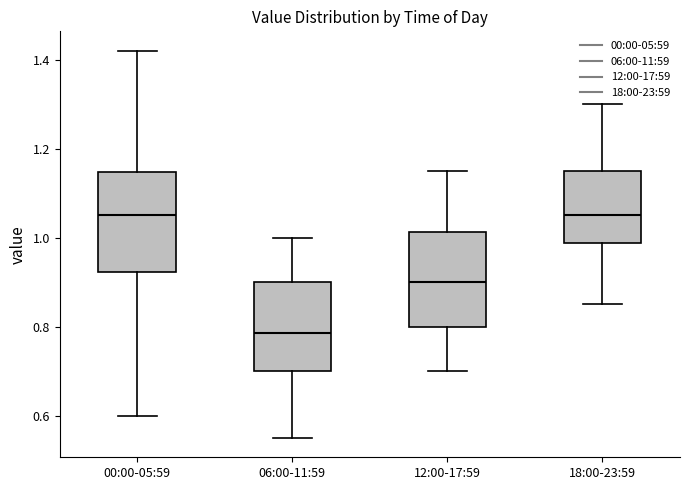

Reading left to right, transcribe this box plot: for each box, give where its median line is, the range the box spans, and where its two whiskers end, as read against the y-axis. The values are not printed on the chart, so give them approximately, as read against the axis.

00:00-05:59: median 1.06, box 0.92 to 1.14, whiskers 0.60 to 1.42
06:00-11:59: median 0.78, box 0.70 to 0.90, whiskers 0.56 to 1.00
12:00-17:59: median 0.90, box 0.80 to 1.02, whiskers 0.70 to 1.16
18:00-23:59: median 1.06, box 0.98 to 1.16, whiskers 0.86 to 1.30